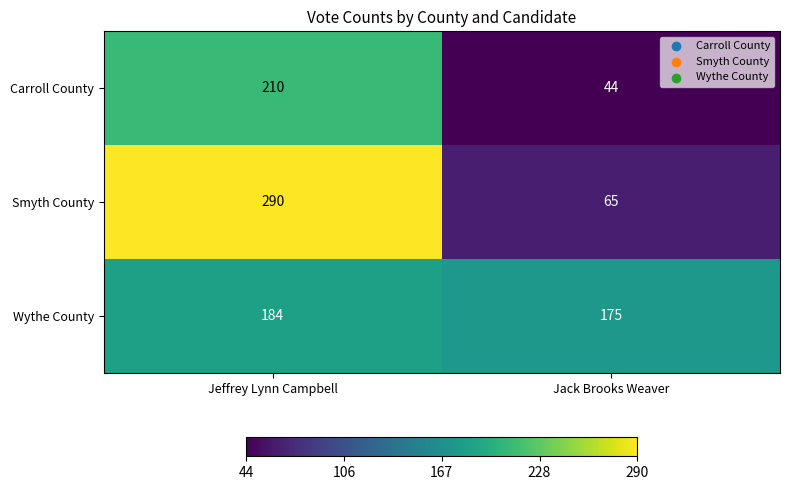

At which label is Wythe County closest to 179?

Jack Brooks Weaver